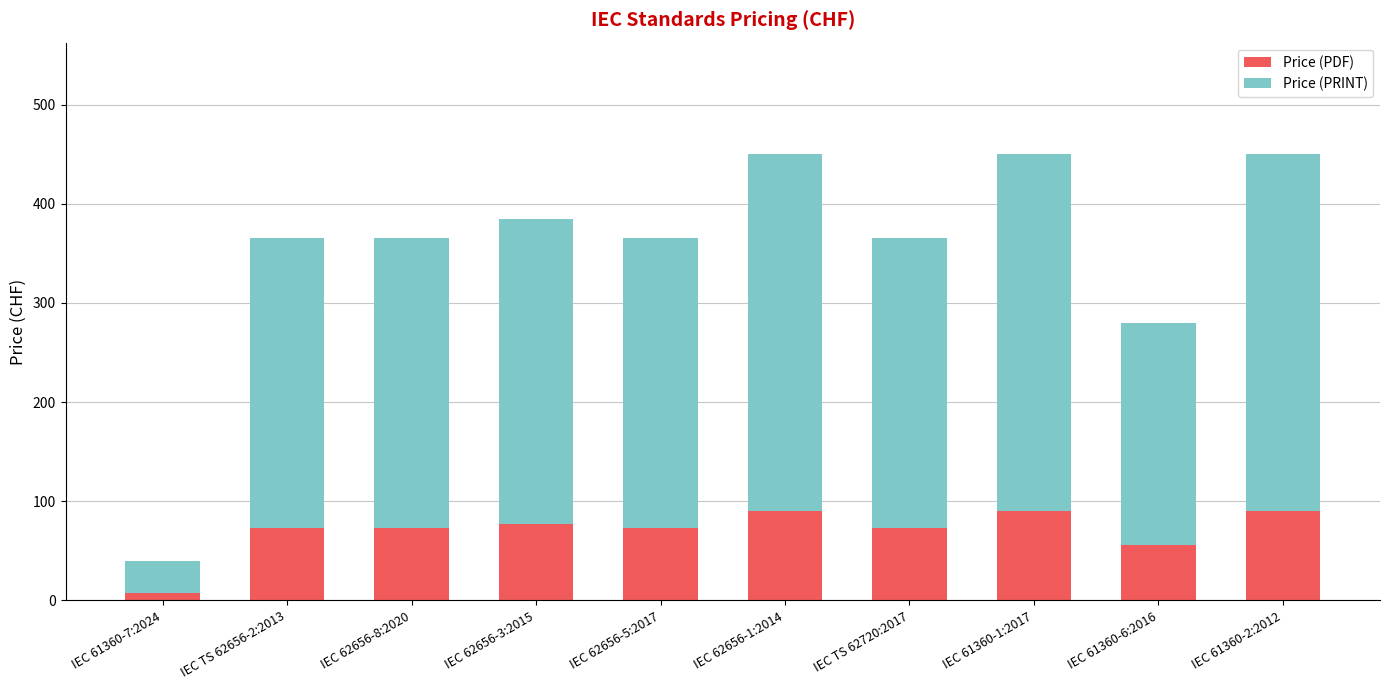

What is the total value across all series at IEC 61360-2:2012?

450